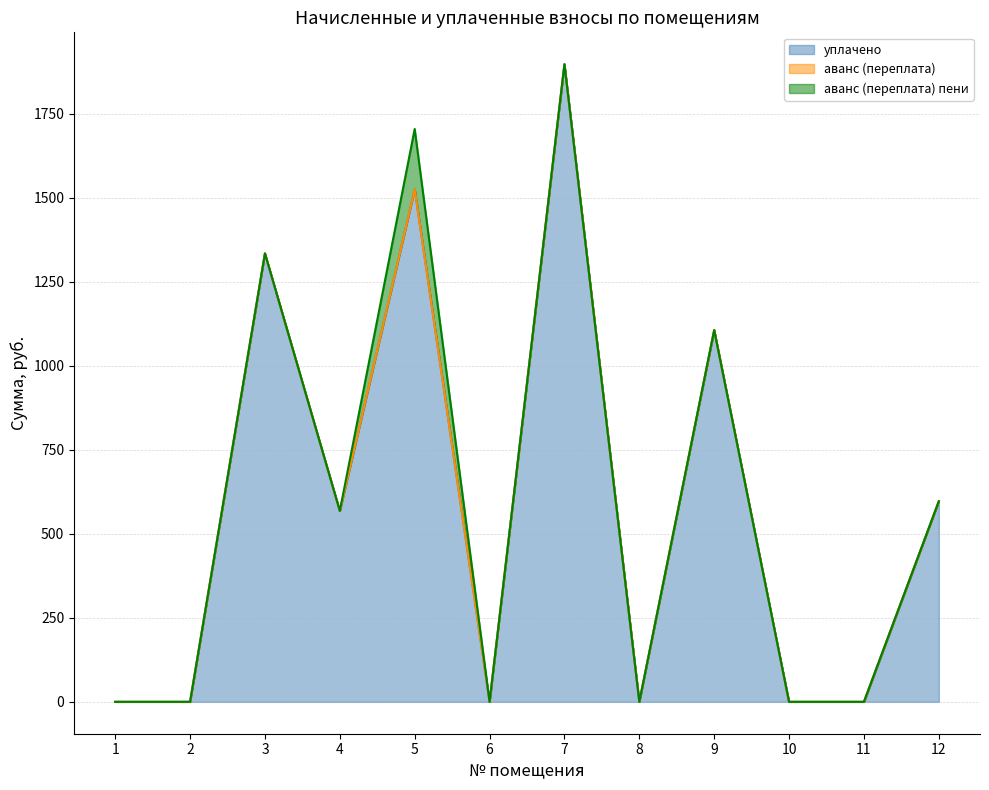

At which category is the sum across all series the highest?

7